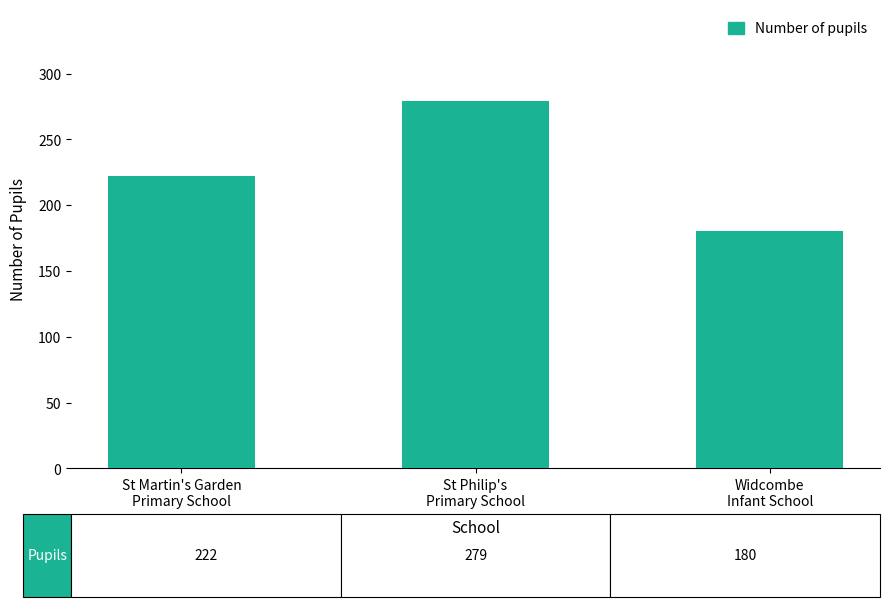

How many values are below 222?

1